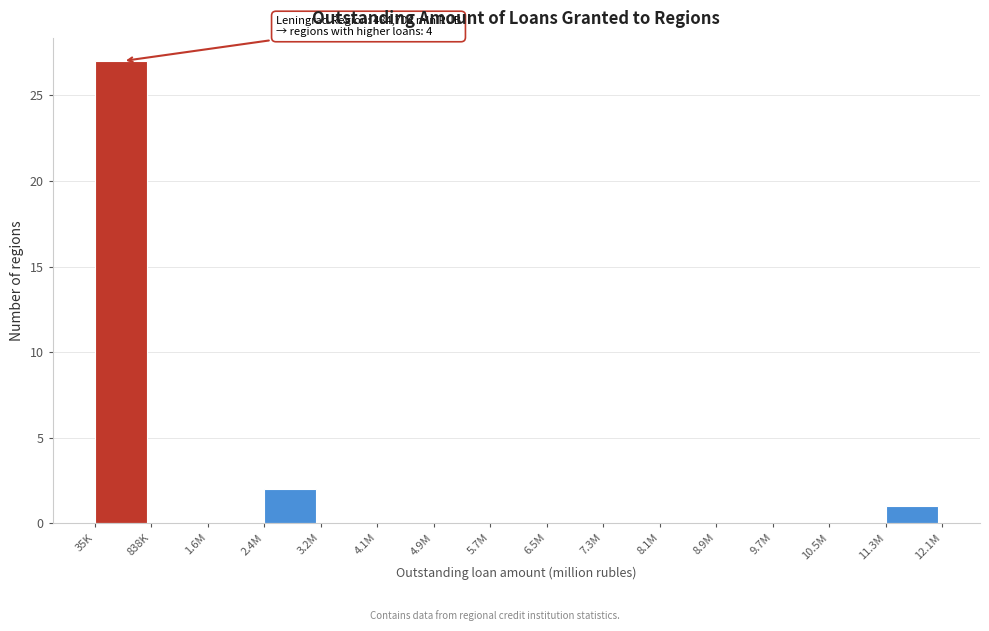

Reading left to right, transcribe all the data shown in this chart.

35K=27	838K=0	1.6M=0	2.4M=2	3.2M=0	4.1M=0	4.9M=0	5.7M=0	6.5M=0	7.3M=0	8.1M=0	8.9M=0	9.7M=0	10.5M=0	11.3M=1